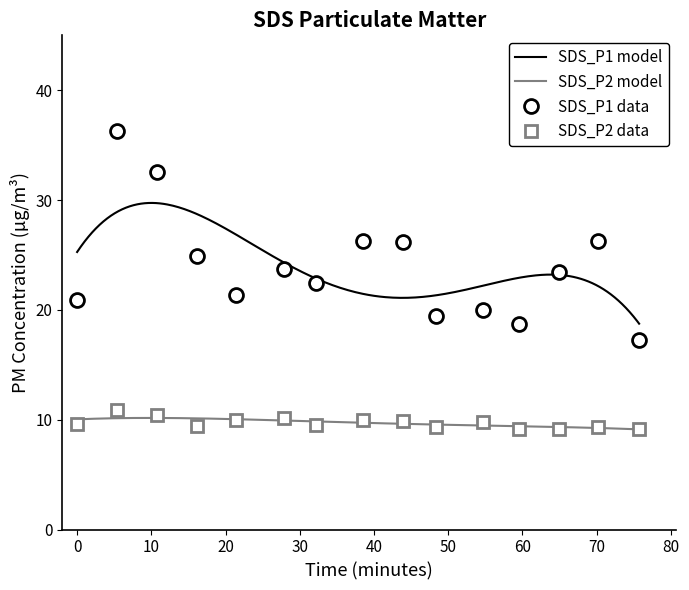

Which series has the largest total across all categories?

SDS_P1